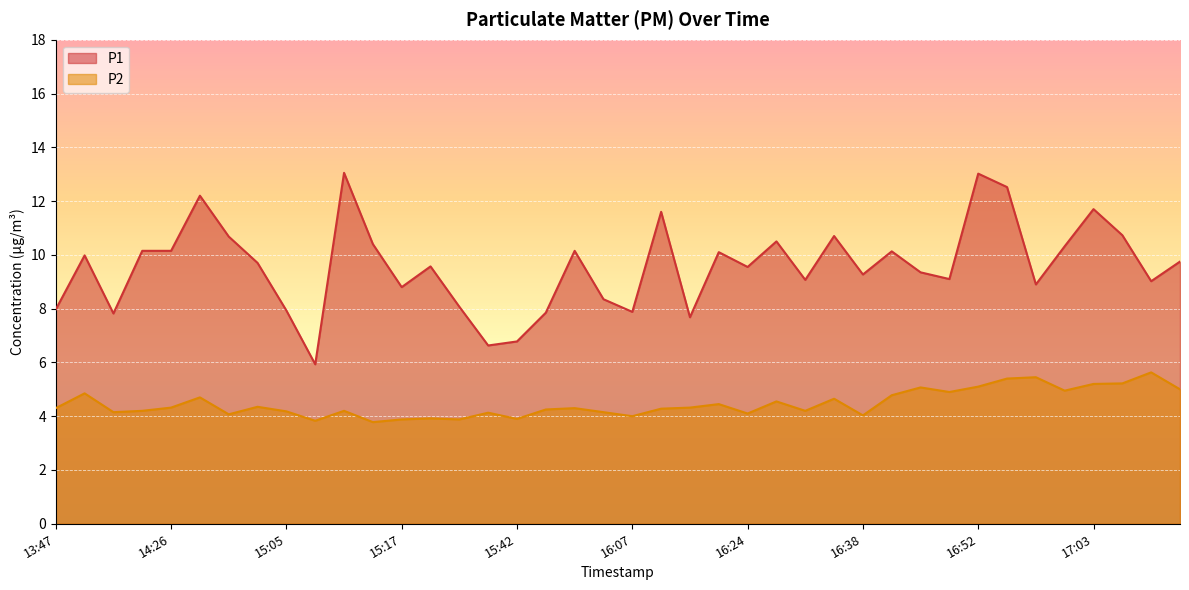

What is the difference between the P1 values at 15:05 and 16:32?

1.1